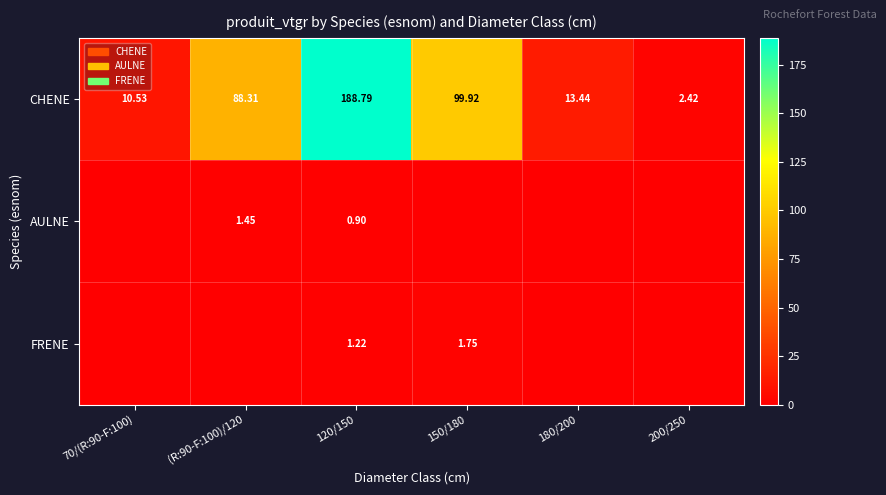

Where is FRENE nearest to the value 0?

70/(R:90-F:100)